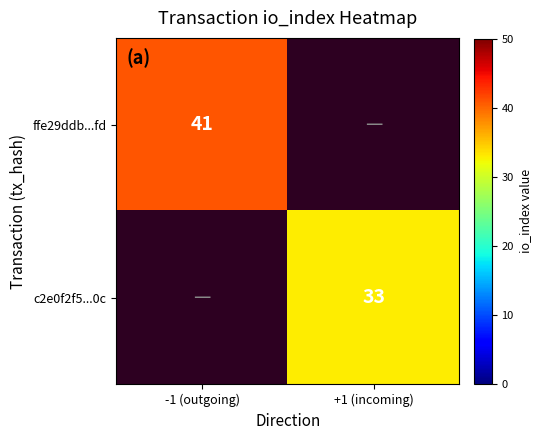

The c2e0f2f5...0c series shows 33 at +1 (incoming). True or false?

True